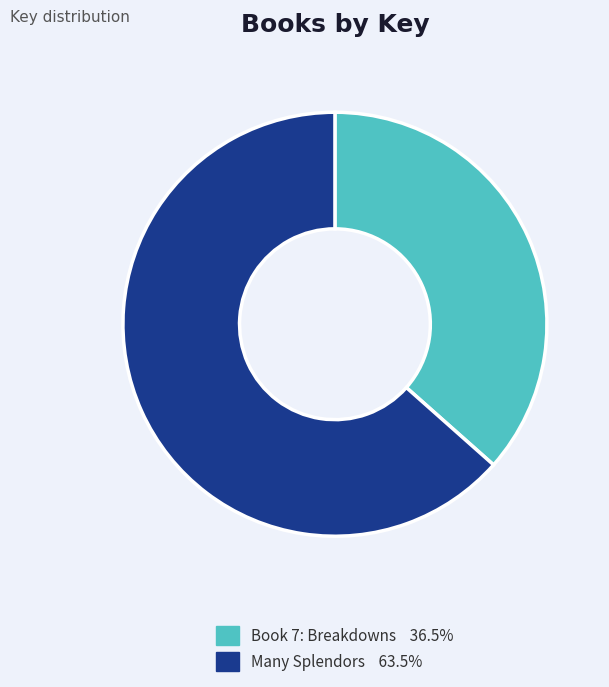

Is the sum of Book 7: Breakdowns and Many Splendors greater than half?

Yes